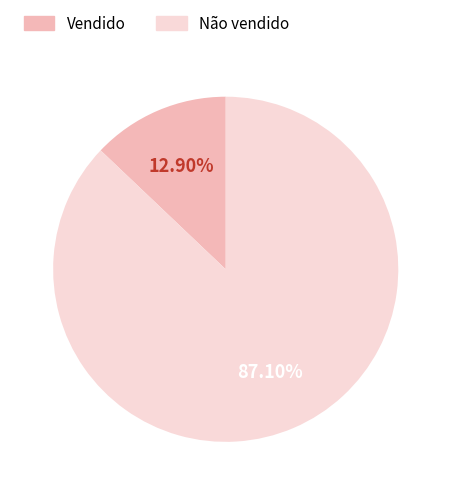

What is the smallest slice in the pie chart?

Vendido